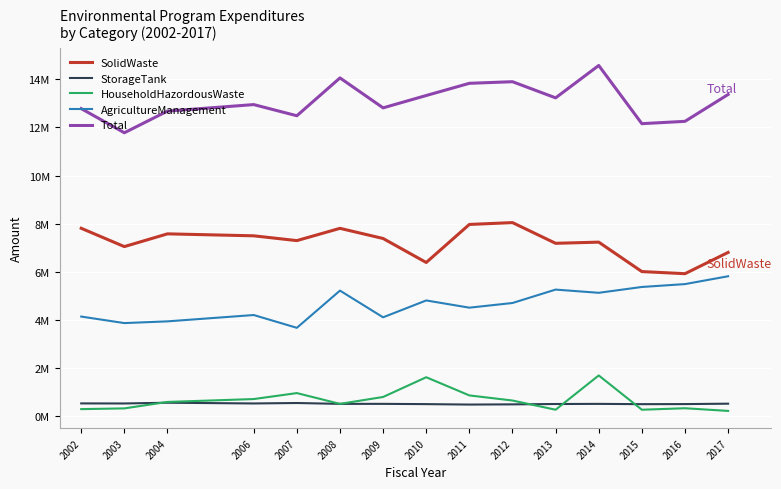

At how many categories does at least one series exceed 5287152?

15